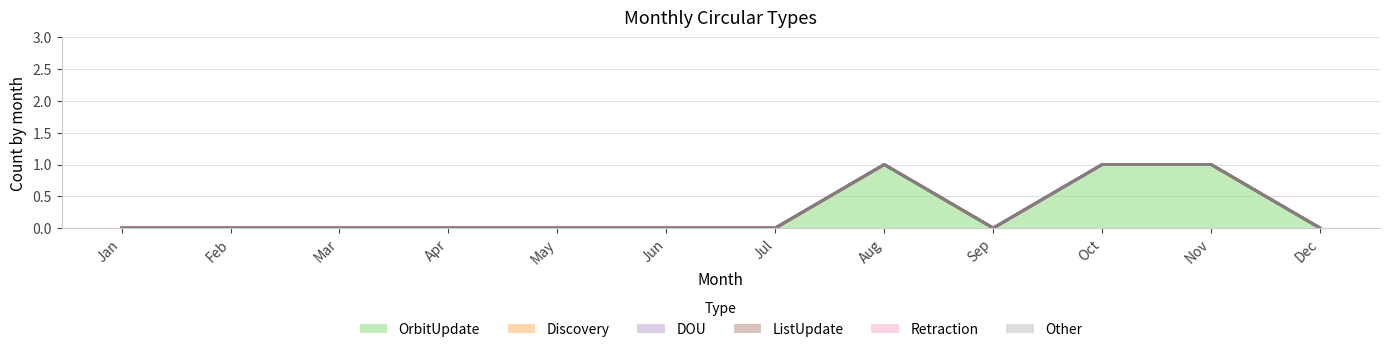

At which label does ListUpdate reach its peak?

Jan